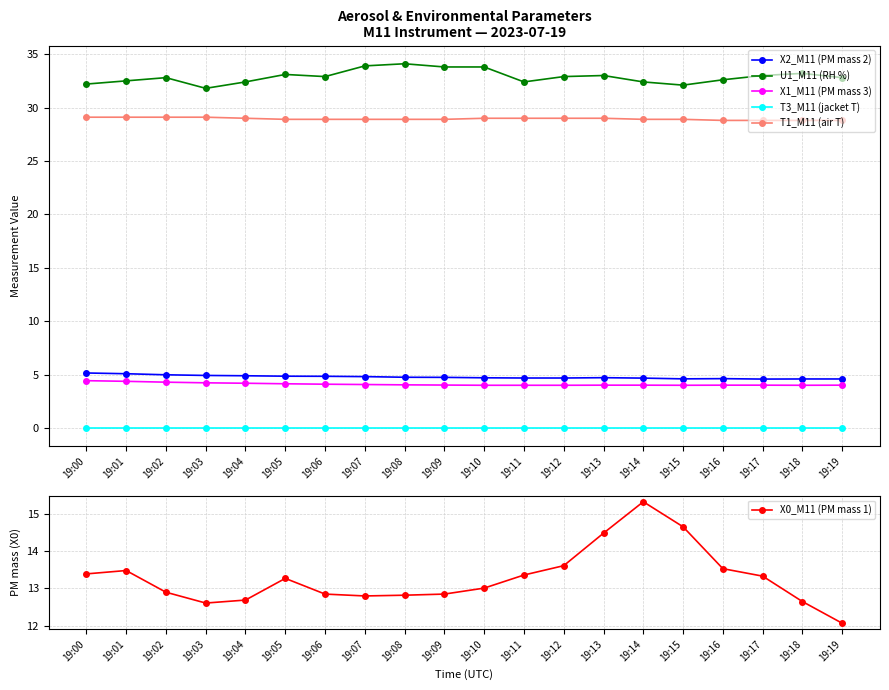

At how many categories does at least one series exceed 22?

20